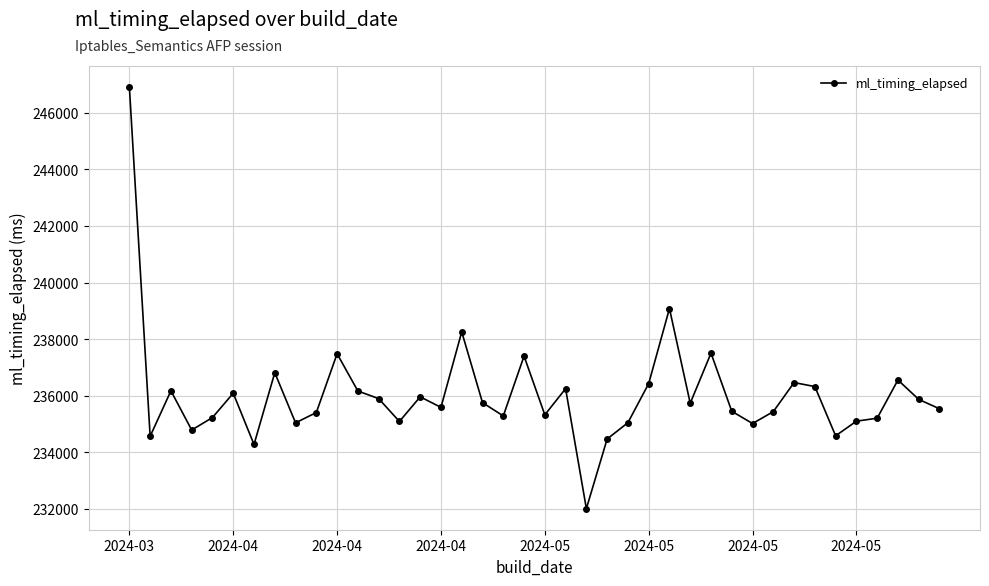

True or false: the data has more than 1 interior local peaks.

True